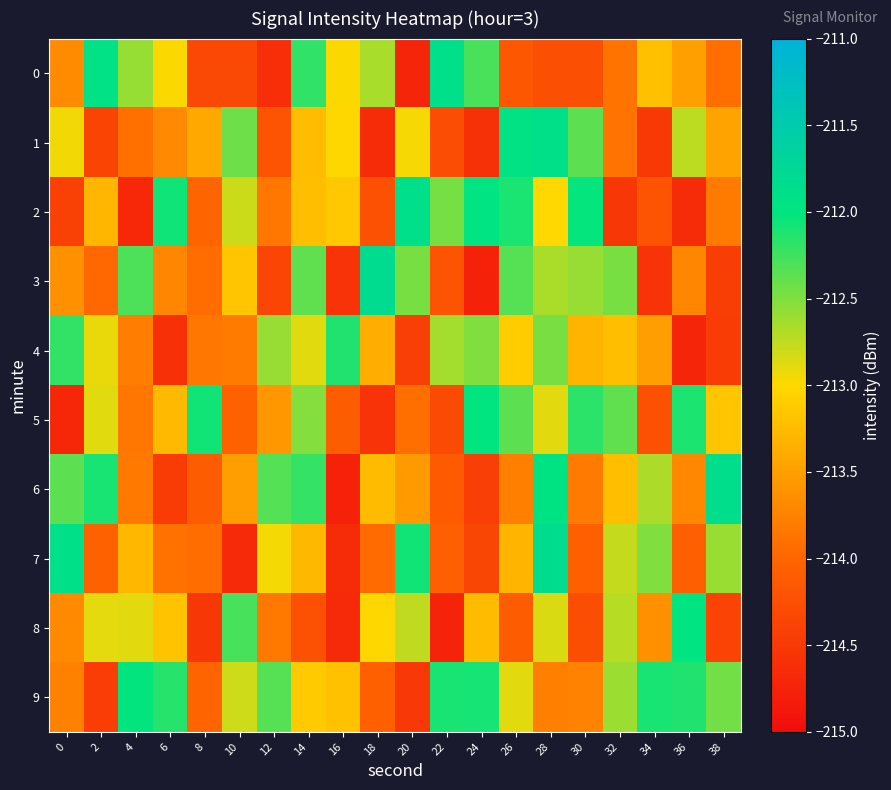

At how many categories does at least one series exceed -213?

20